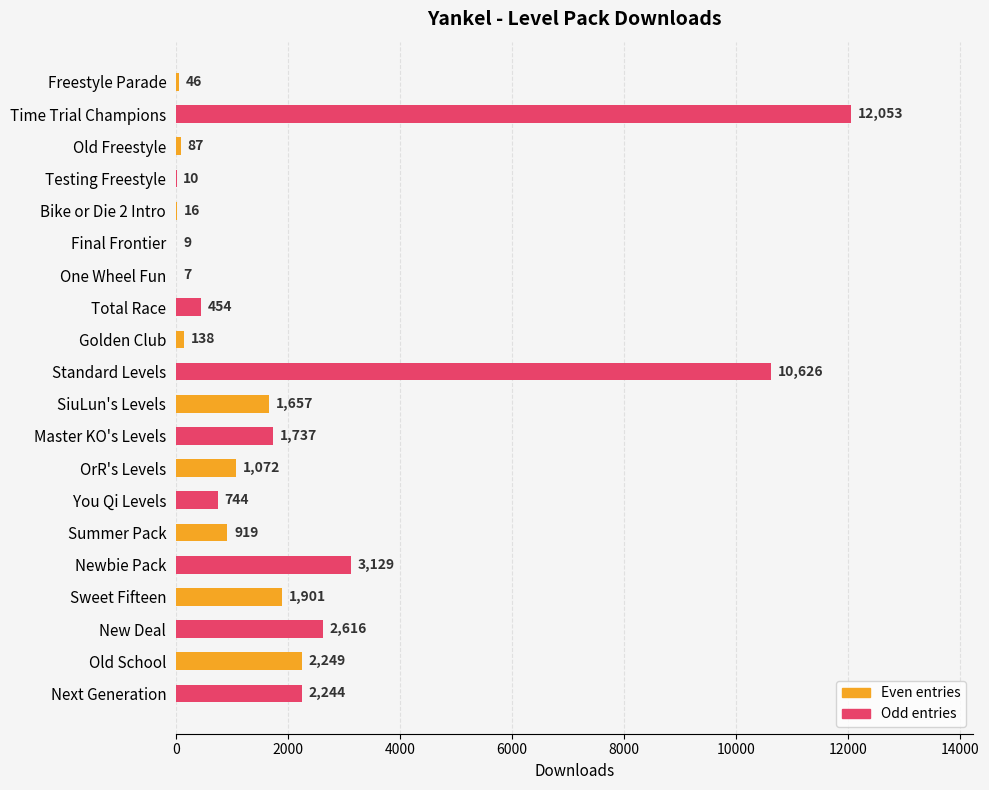

Count the number of data series in this chart.

1